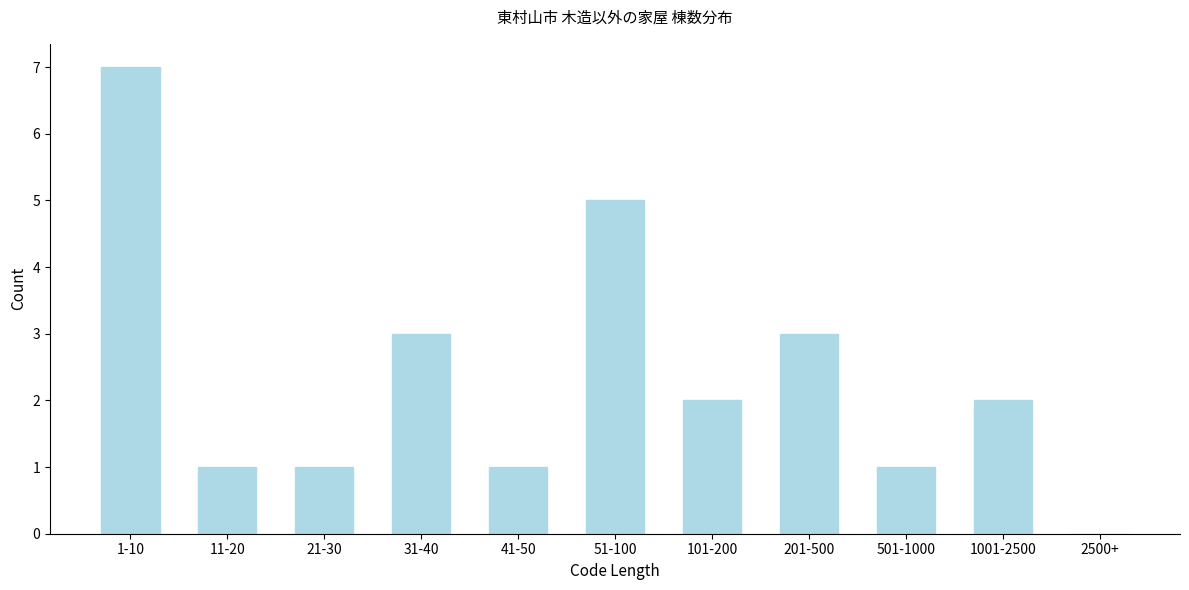

Reading left to right, list all the values displayed in this chart.

1-10=7	11-20=1	21-30=1	31-40=3	41-50=1	51-100=5	101-200=2	201-500=3	501-1000=1	1001-2500=2	2500+=0